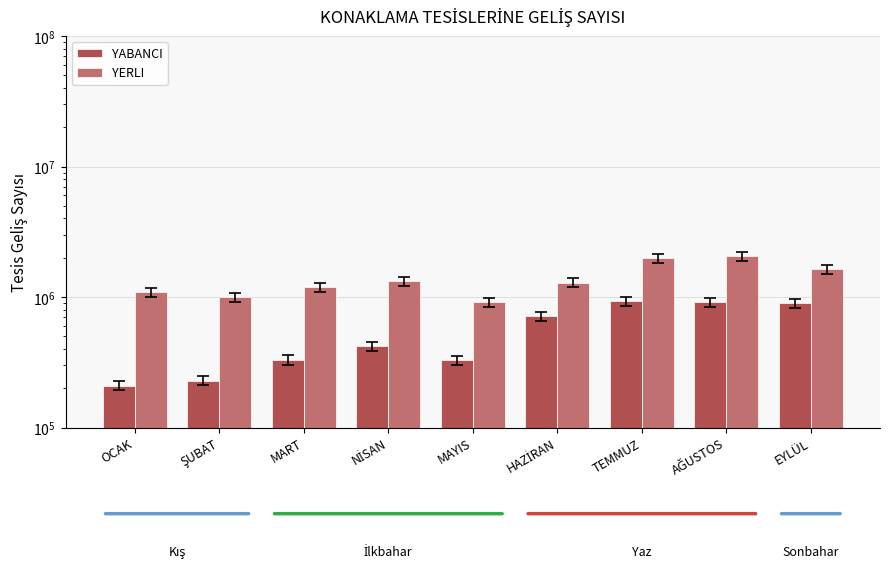

Which series has the largest total across all categories?

YERLI